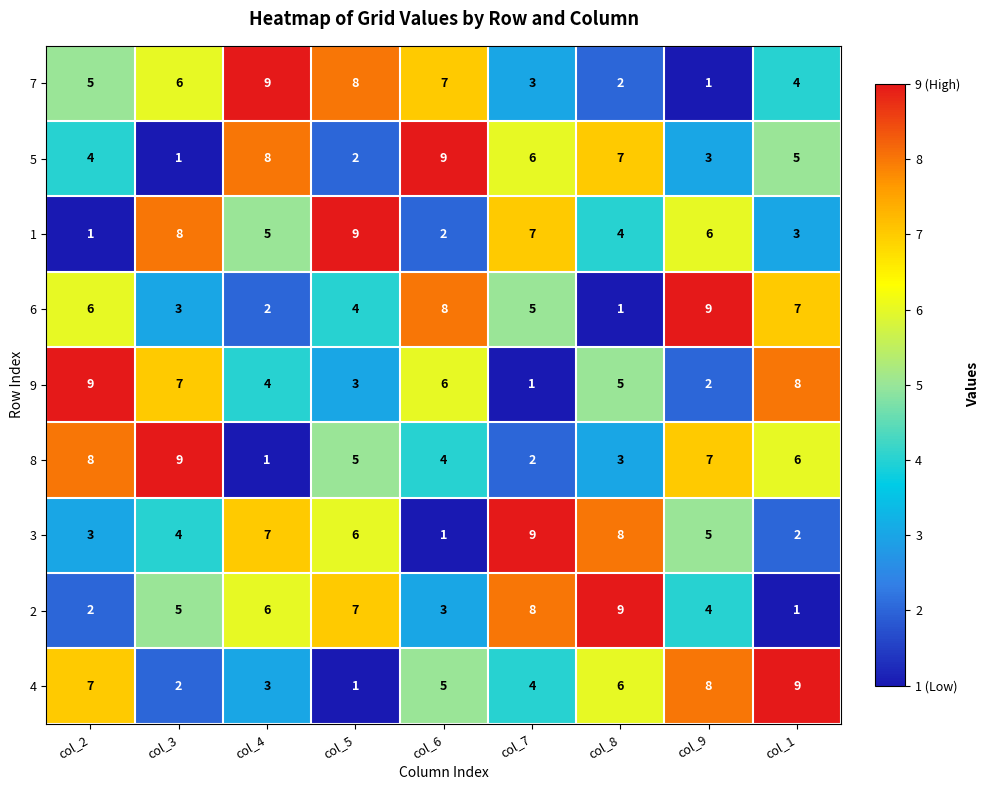

Which series changed the most between col_4 and col_1?

4